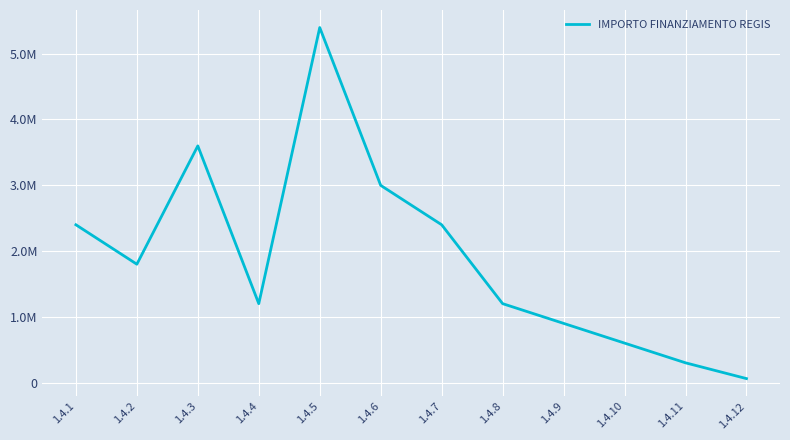

List the labels in order of value, largest first.

1.4.5, 1.4.3, 1.4.6, 1.4.1, 1.4.7, 1.4.2, 1.4.4, 1.4.8, 1.4.9, 1.4.10, 1.4.11, 1.4.12